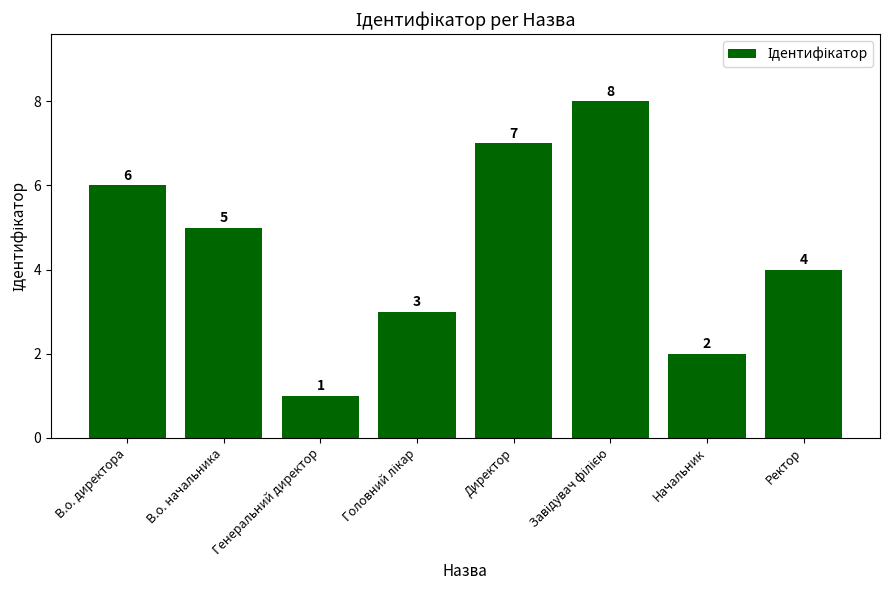

What is the greatest value displayed?

8